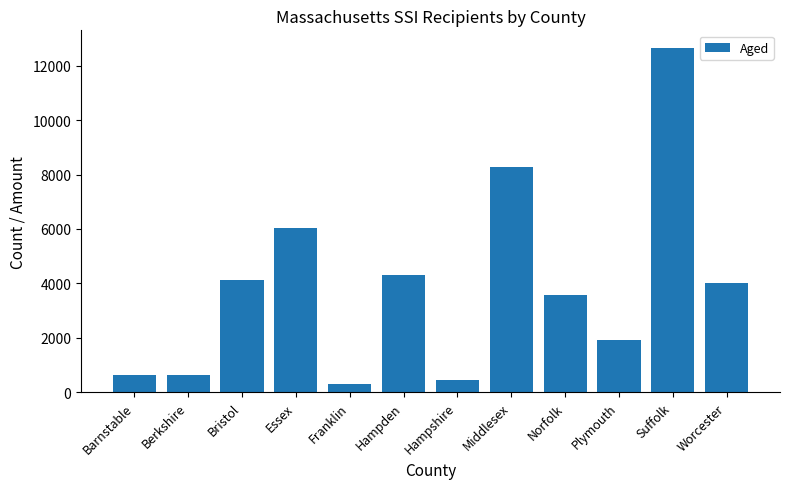

Where is the data nearest to the value 6480?

Essex